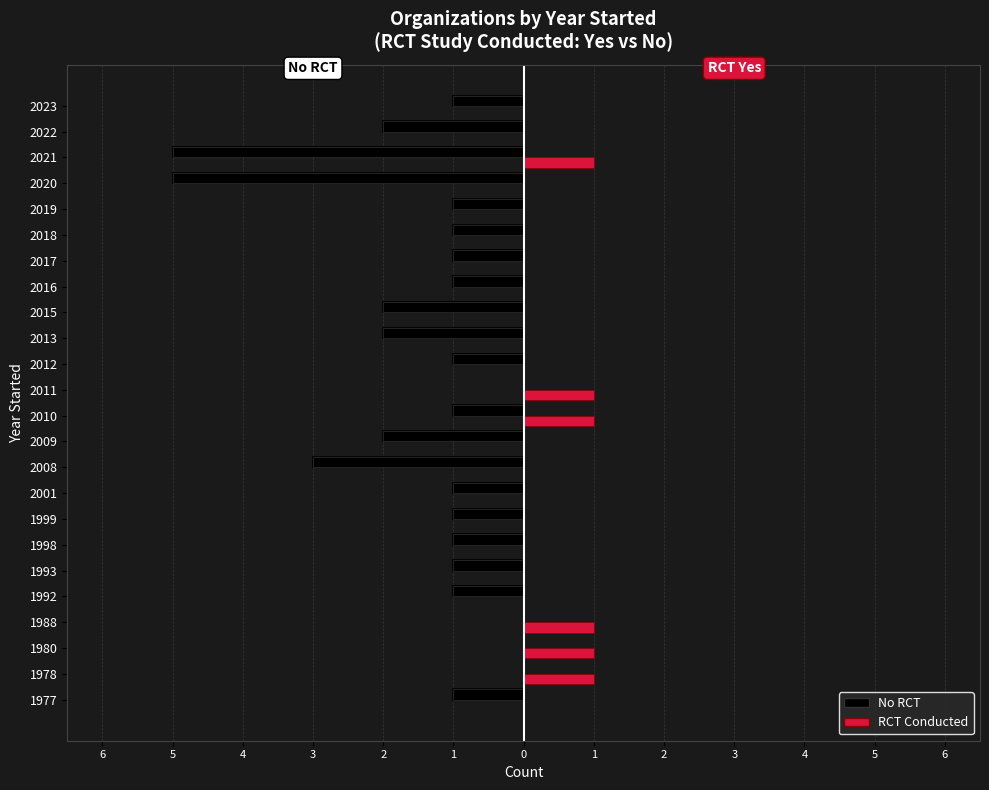

Between 2013 and 2017, which series saw the biggest shift?

No RCT